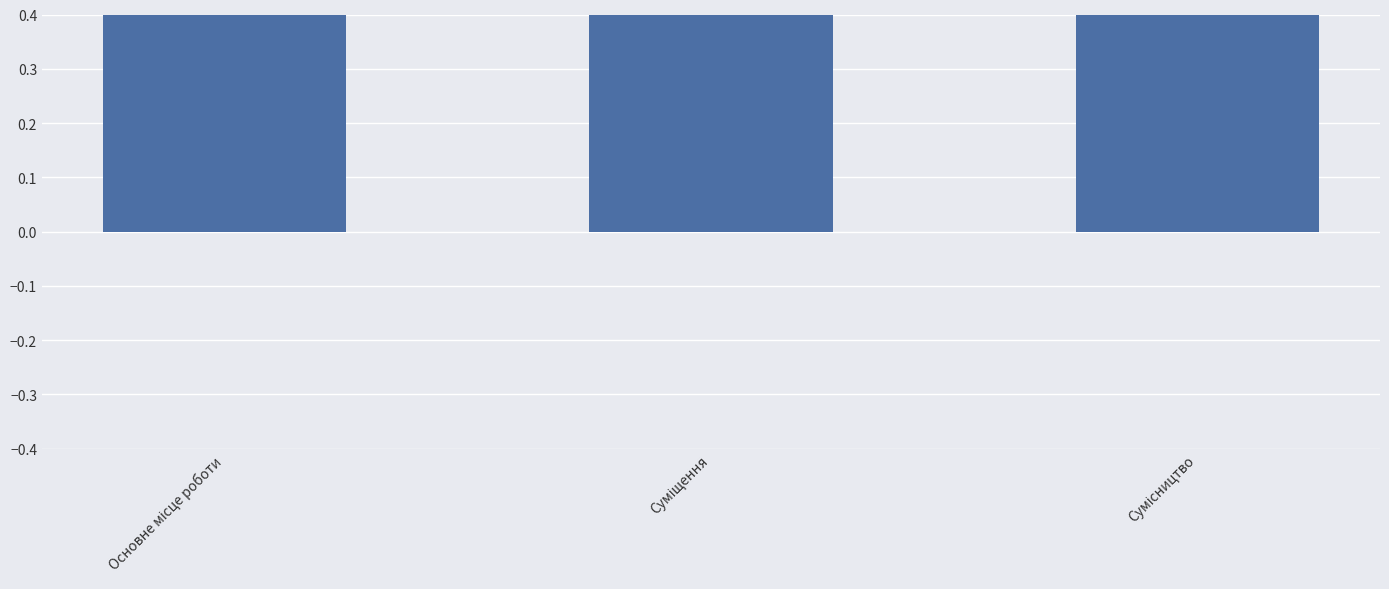

What is the label of the 1st bar from the left?

Основне місце роботи